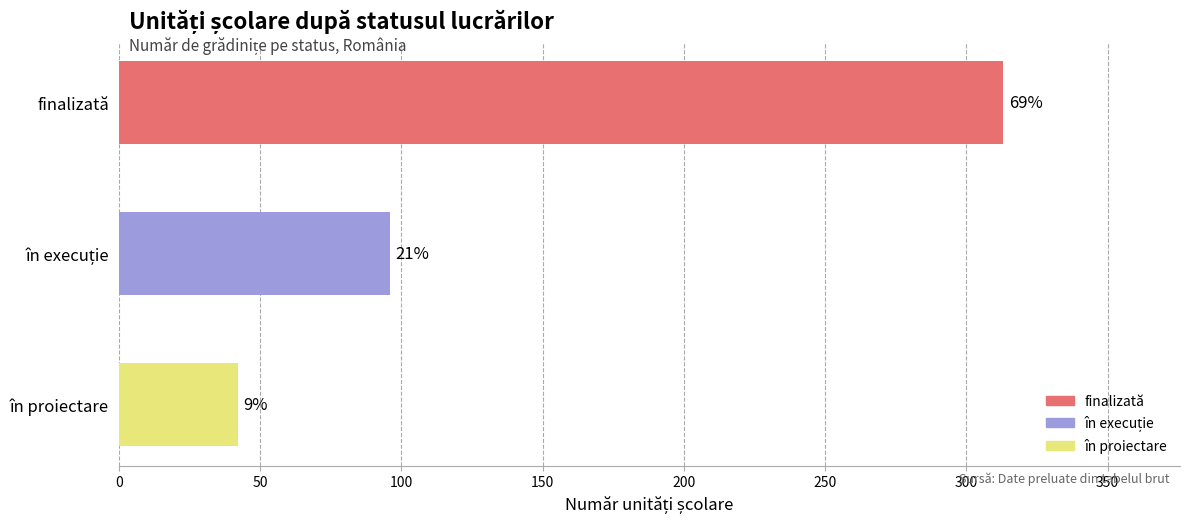

Are the bars grouped side by side (vs. stacked)?

No